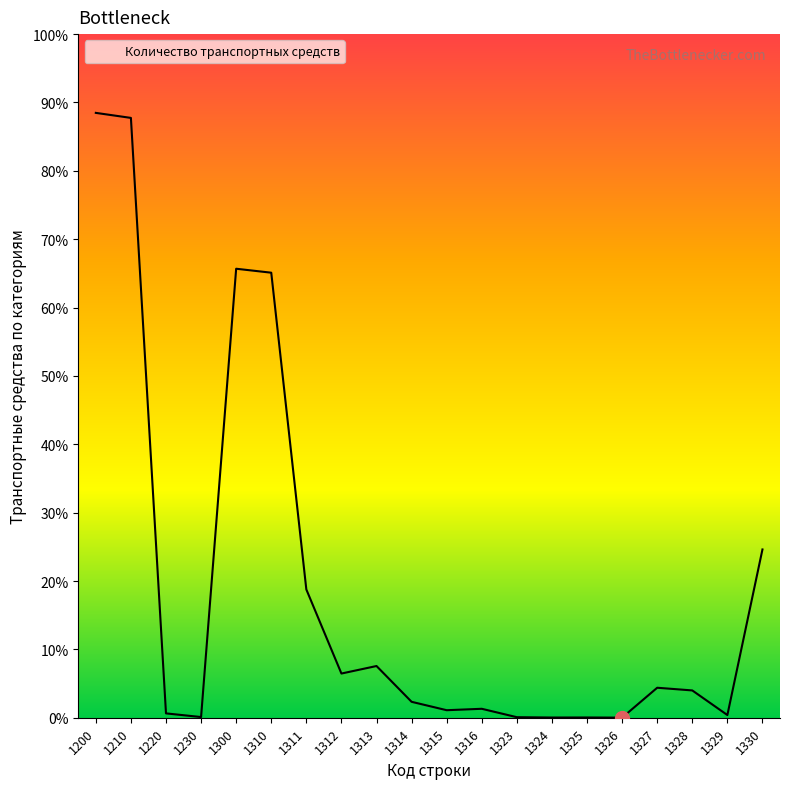

Is this an area chart (filled region under the line)?

Yes